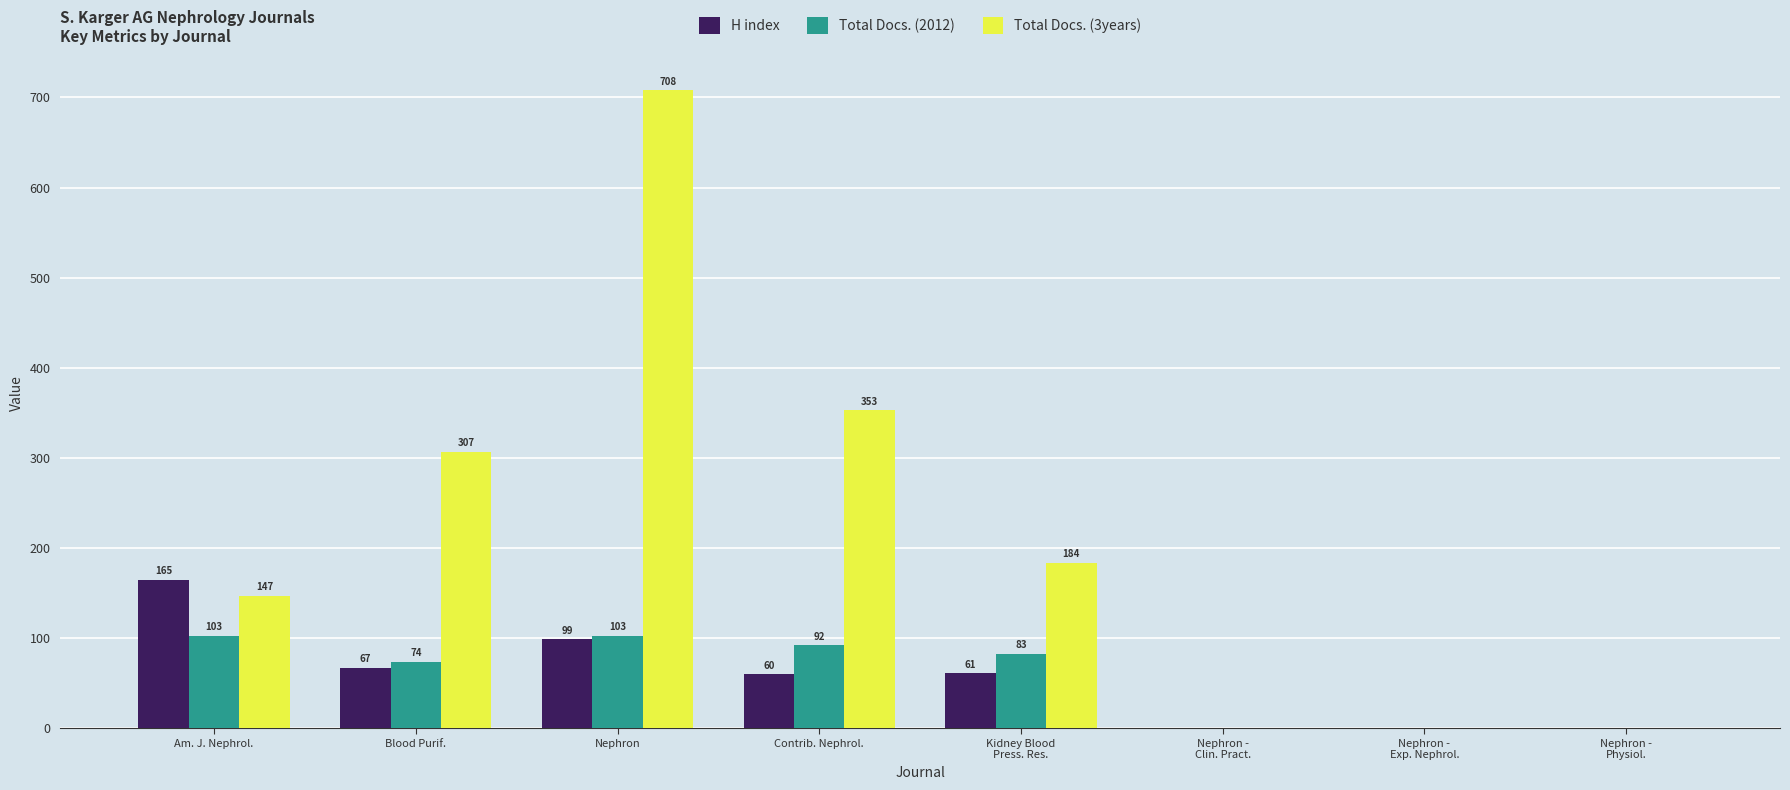

At which category is the sum across all series the highest?

Nephron